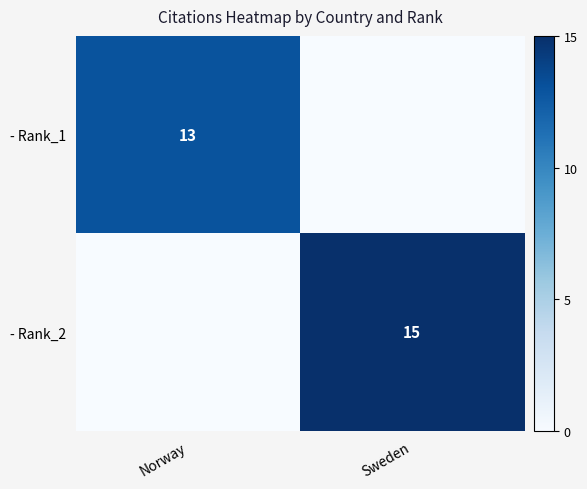

What is the total value across all series at Sweden?

15